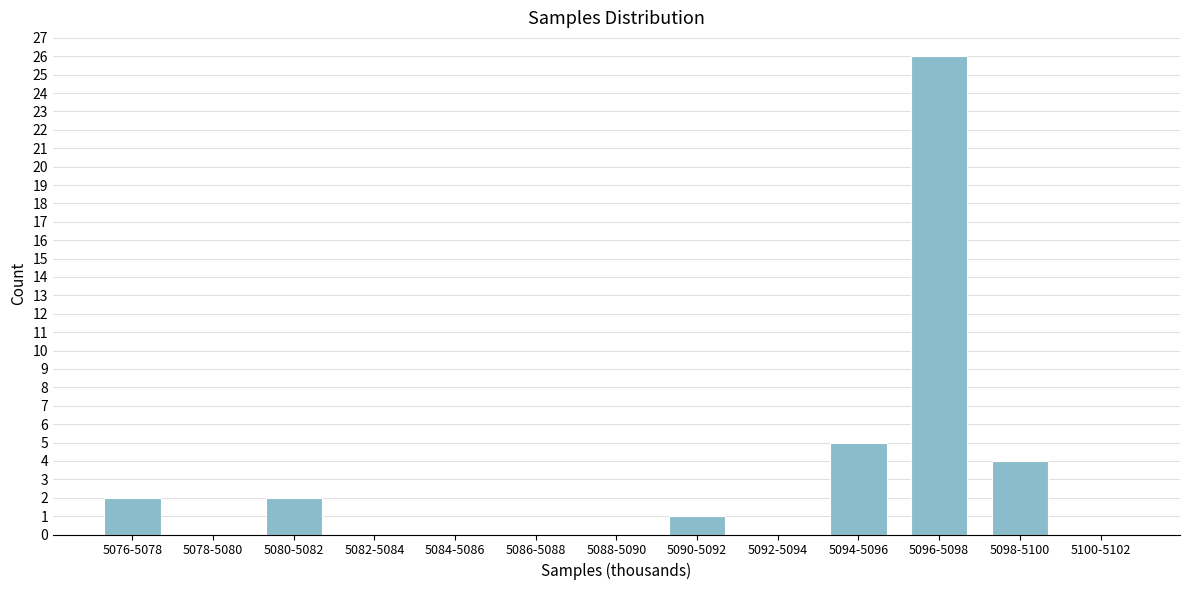

Reading left to right, extract all data points from this chart.

5076-5078=2	5078-5080=0	5080-5082=2	5082-5084=0	5084-5086=0	5086-5088=0	5088-5090=0	5090-5092=1	5092-5094=0	5094-5096=5	5096-5098=26	5098-5100=4	5100-5102=0